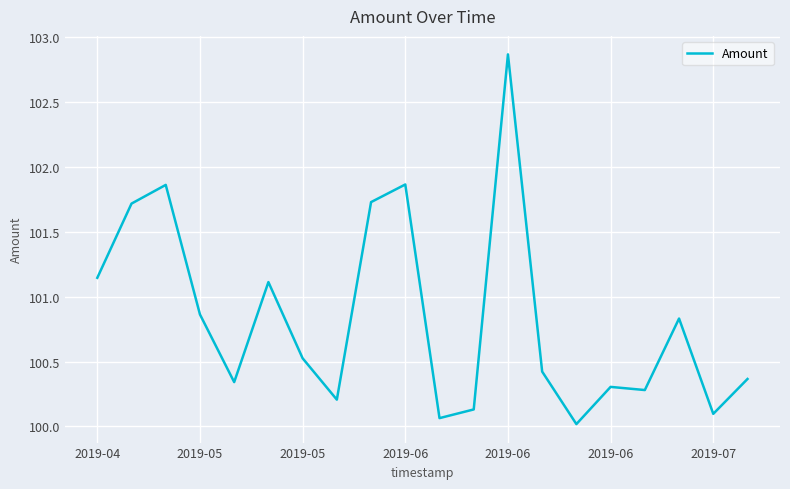

What is the minimum value shown in the chart?

100.0